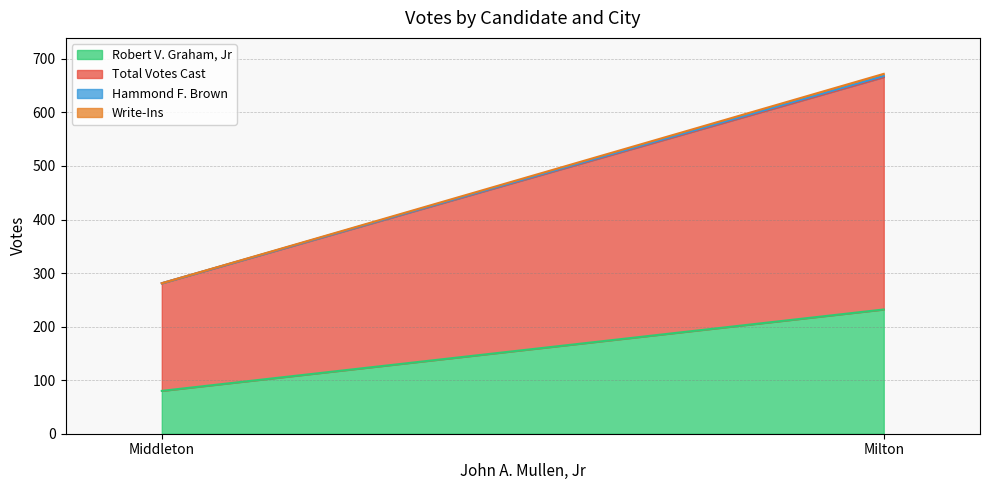

What is the minimum value for Total Votes Cast?

201